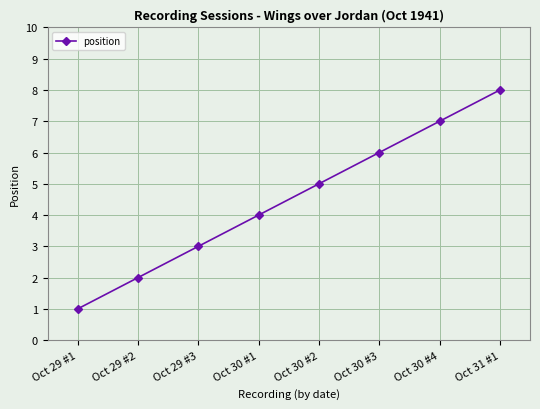

Is it true that the value at Oct 31 #1 is 8?

True